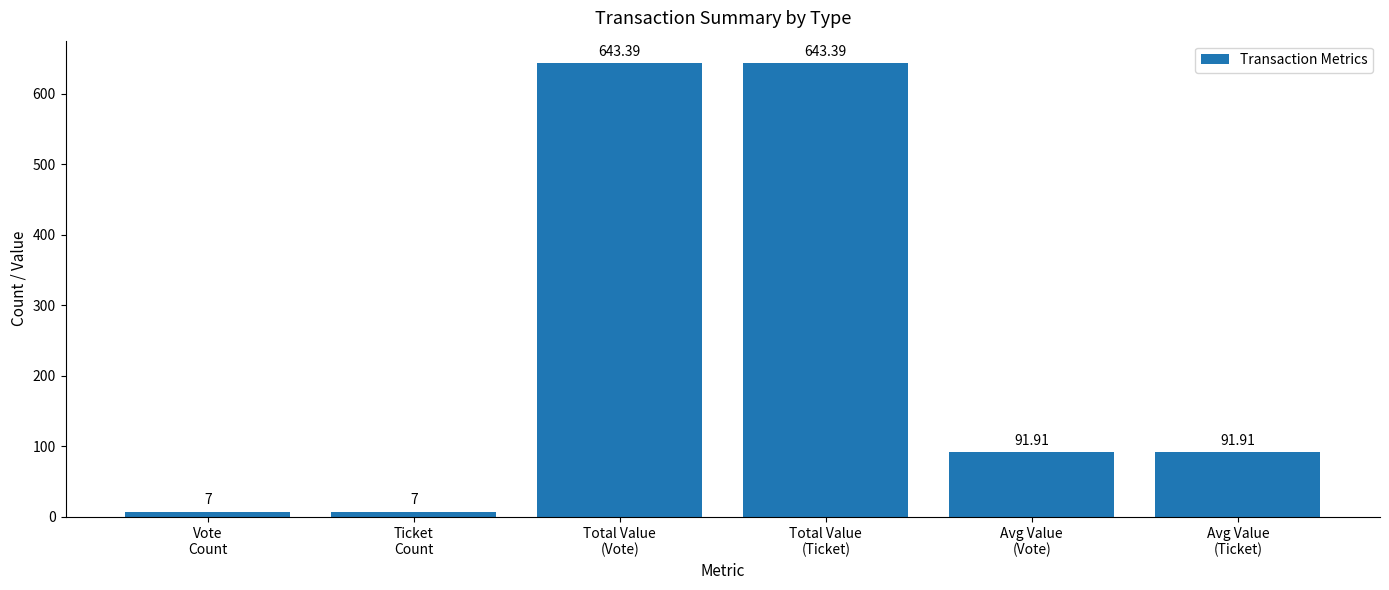

What is the value of the 2nd bar from the left?

7.0